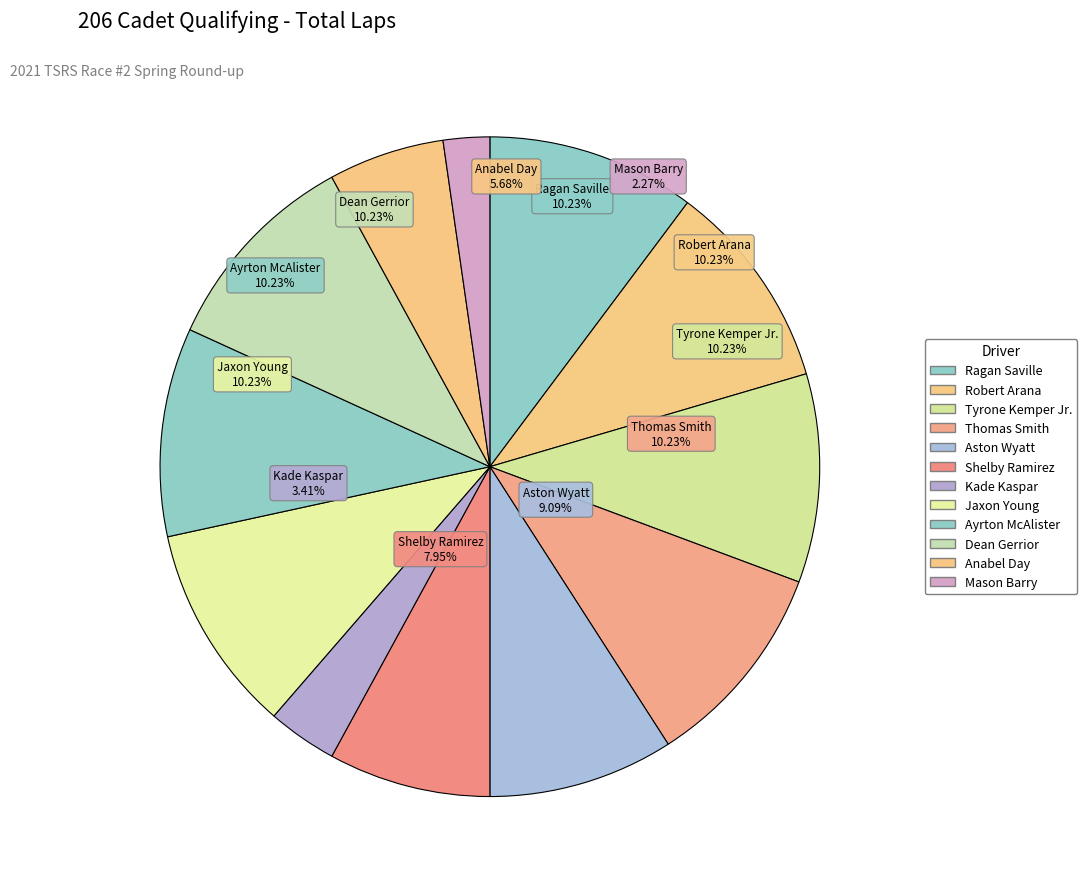

To the nearest percent, what percentage of the pie is Aston Wyatt?

9%